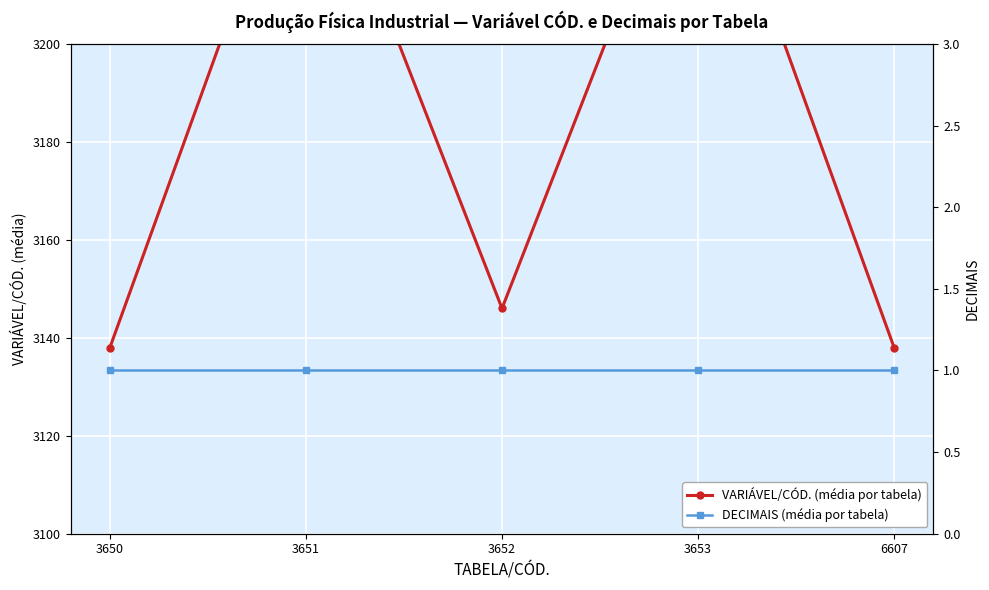

How many lines are shown in the chart?

2